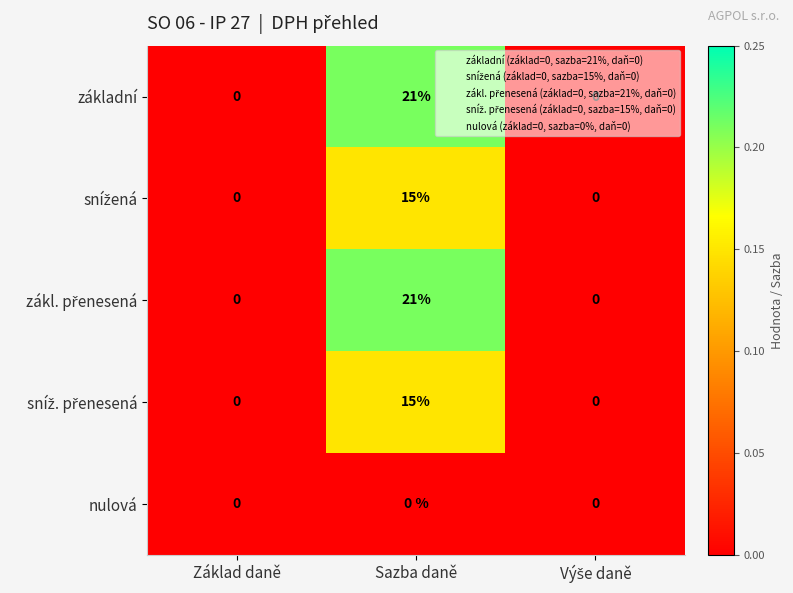

Which label corresponds to the largest value in the chart?

Sazba daně